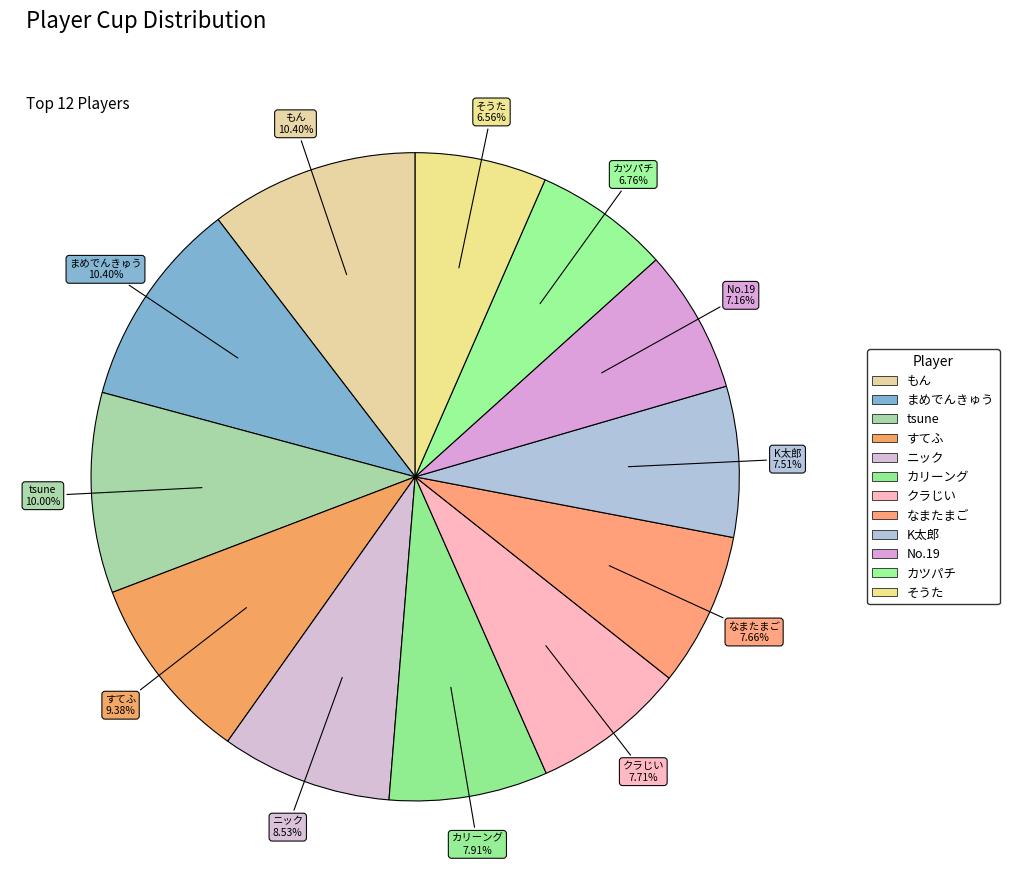

How many segments does this pie chart have?

12